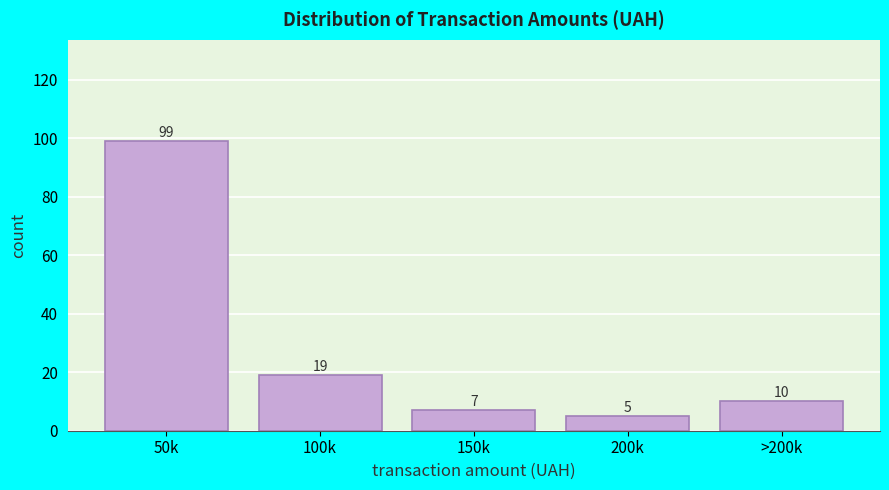

Reading right to left, extract all data points from this chart.

>200k=10	200k=5	150k=7	100k=19	50k=99